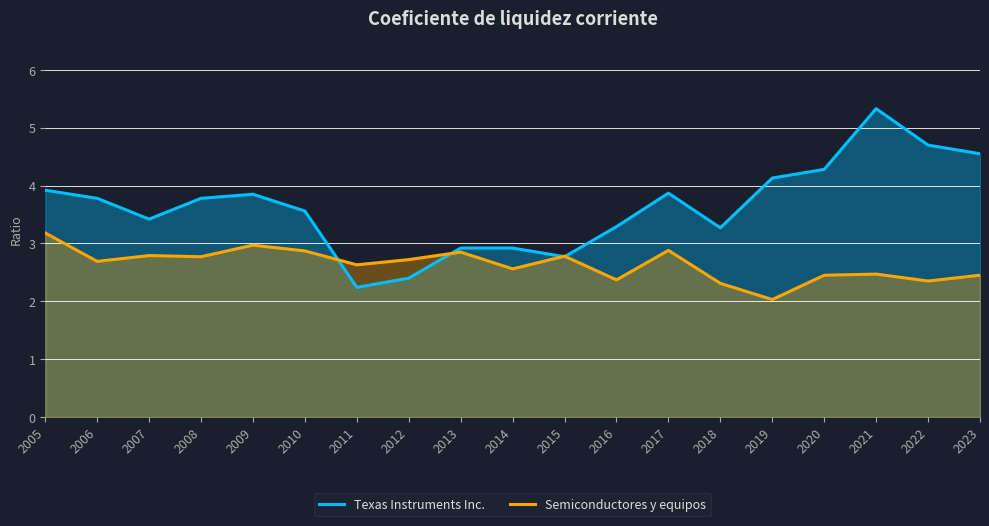

In Texas Instruments Inc., how many points are lower than both neighbors (excluding endpoints)?

4